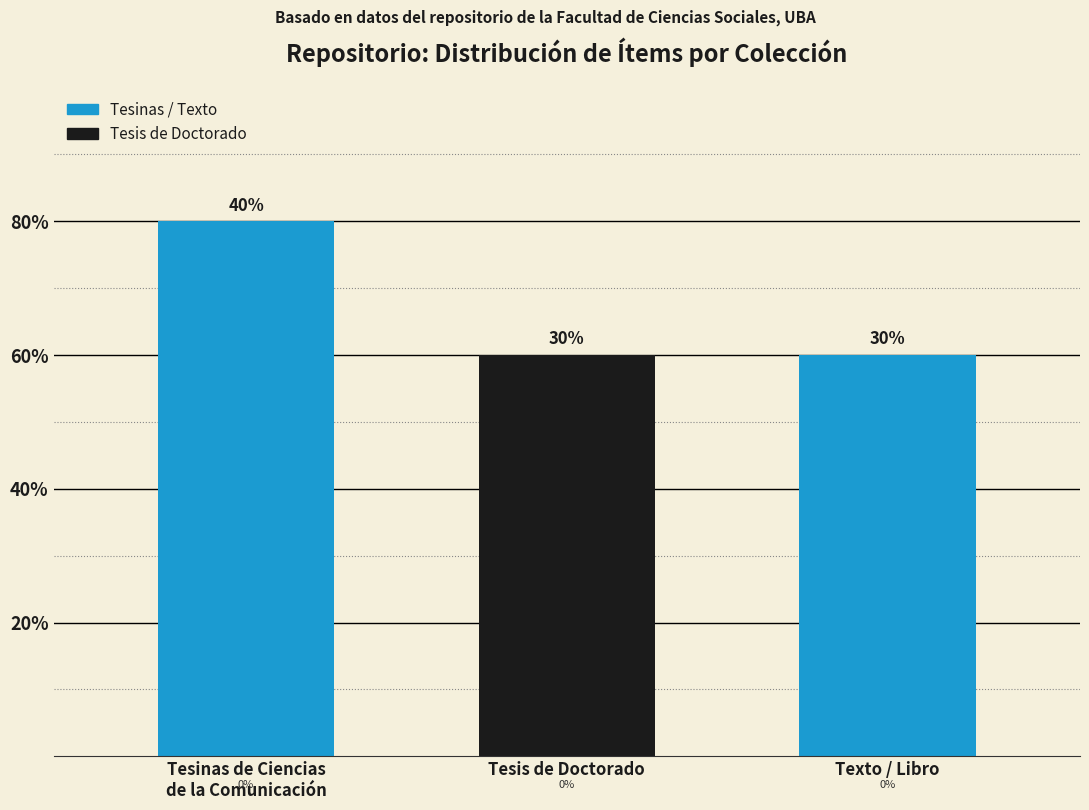

Between Tesis de Doctorado and Tesinas de Ciencias
de la Comunicación, which is larger?

Tesinas de Ciencias
de la Comunicación